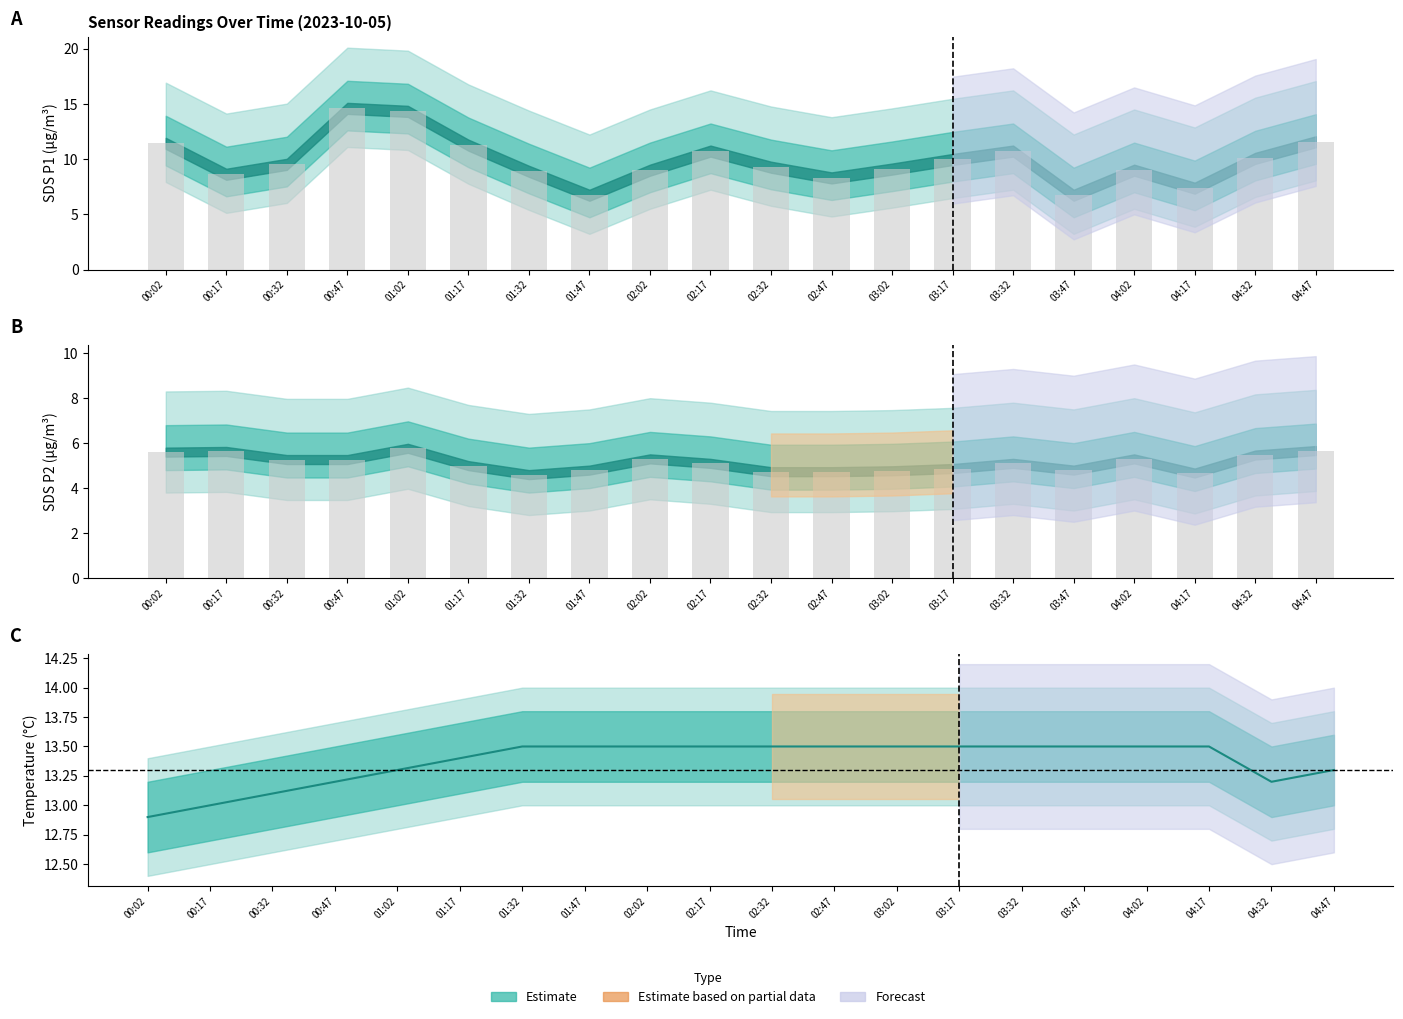

What is the smallest value displayed?

4.6